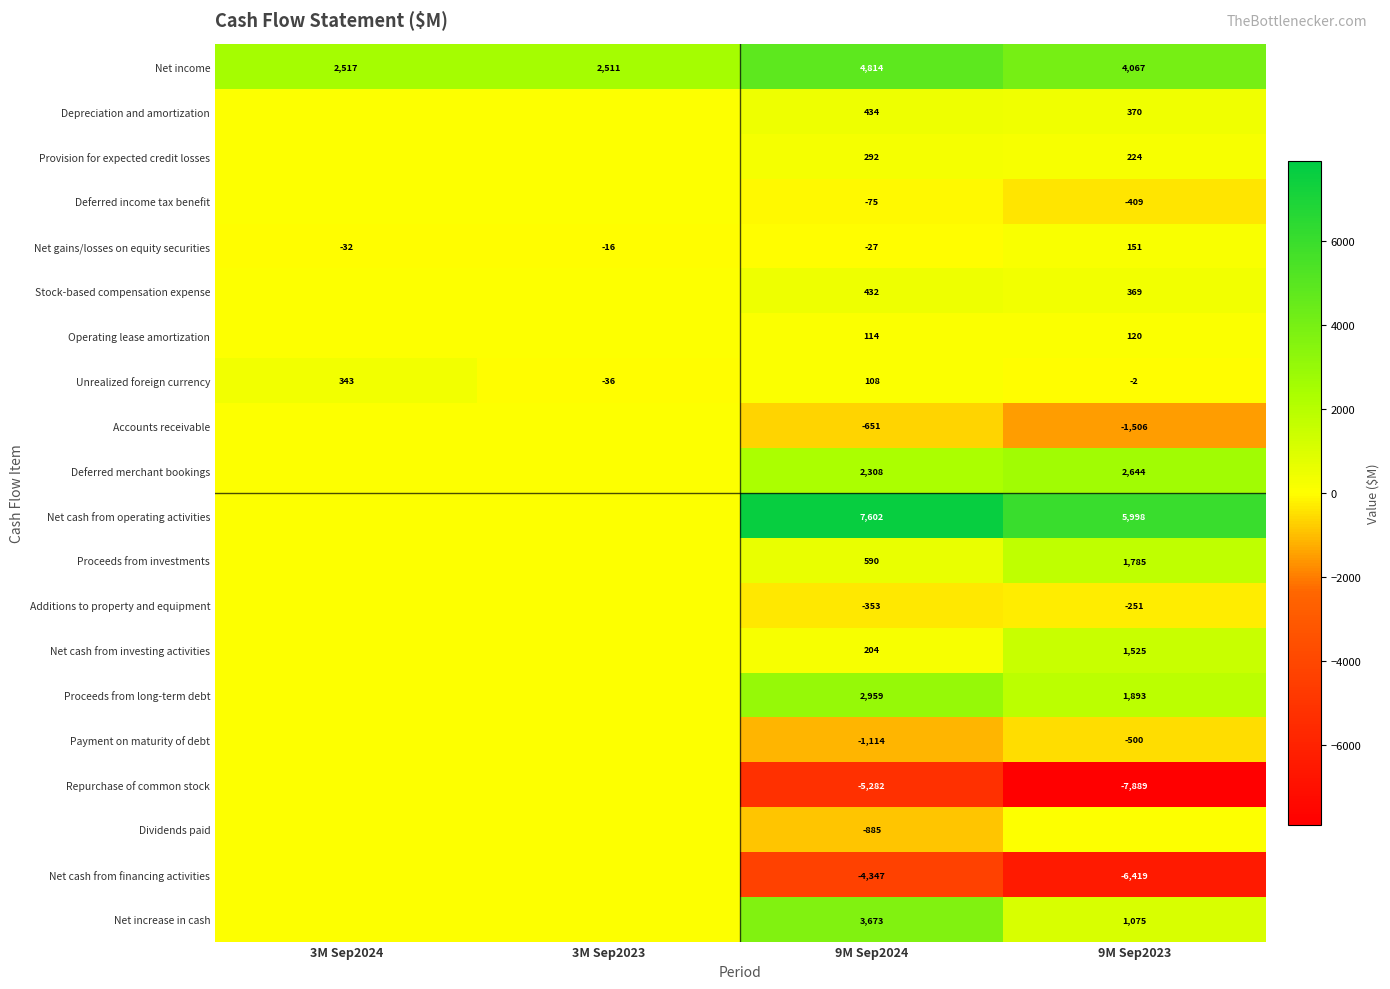

What is the sum of the Unrealized foreign currency values at 3M Sep2024 and 9M Sep2024?

451